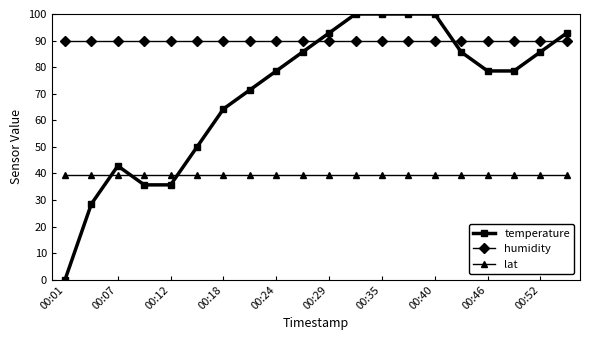

List the series in order of their overall mean, highest first.

humidity, temperature, lat